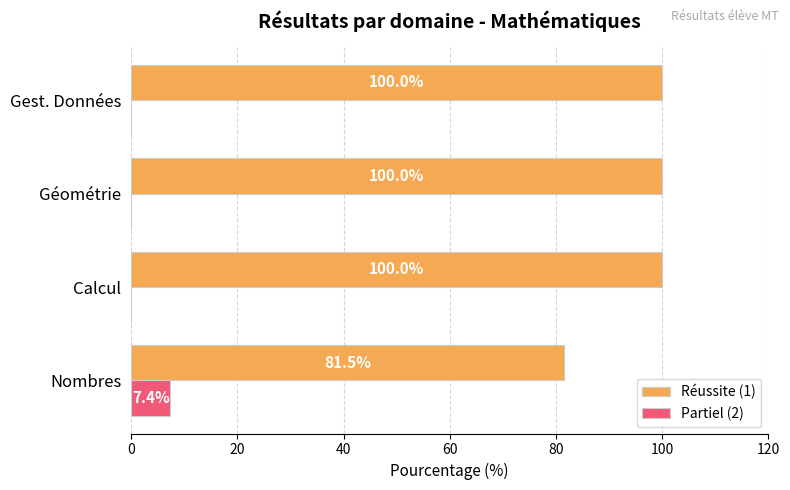

What is the total value across all series at Géométrie?

100.0